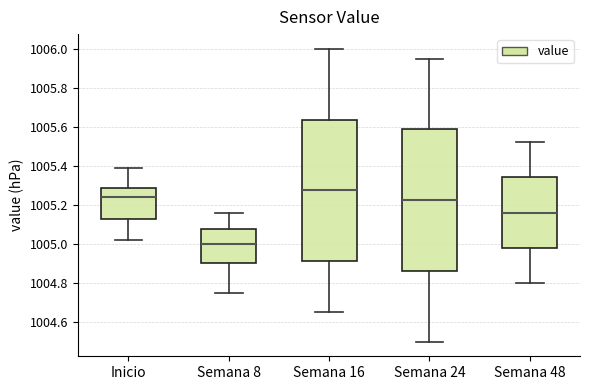

Reading left to right, transcribe this box plot: for each box, give where its median line is, the range the box spans, and where its two whiskers end, as read against the y-axis. The values are not printed on the chart, so give them approximately, as read against the axis.

Inicio: median 1005.24, box 1005.14 to 1005.28, whiskers 1005.02 to 1005.40
Semana 8: median 1005.00, box 1004.90 to 1005.08, whiskers 1004.76 to 1005.16
Semana 16: median 1005.28, box 1004.92 to 1005.64, whiskers 1004.66 to 1006.00
Semana 24: median 1005.22, box 1004.86 to 1005.58, whiskers 1004.50 to 1005.96
Semana 48: median 1005.16, box 1004.98 to 1005.34, whiskers 1004.80 to 1005.52